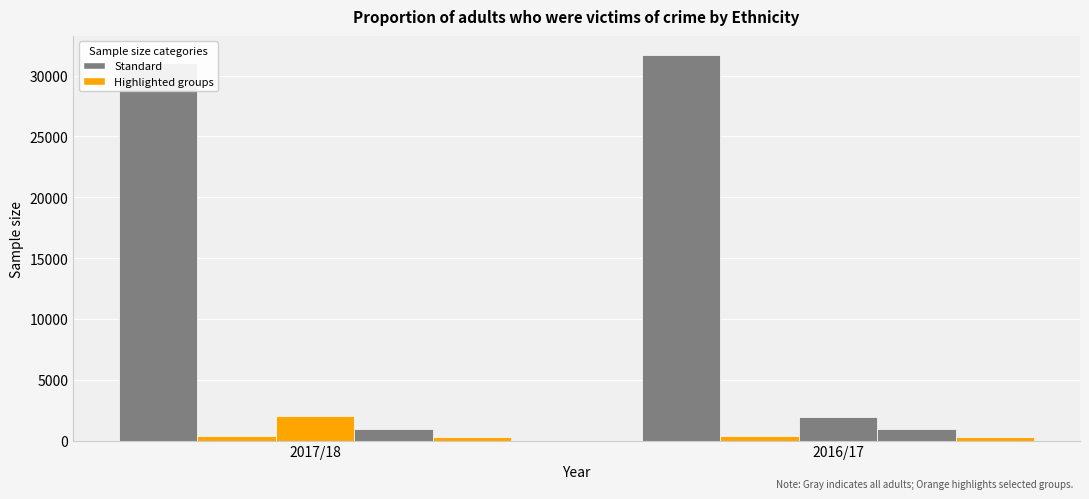

Reading right to left, extract all data points from this chart.

White: 31673	31003
Mixed: 370	375
Asian: 1956	2013
Black: 968	968
Other: 300	300